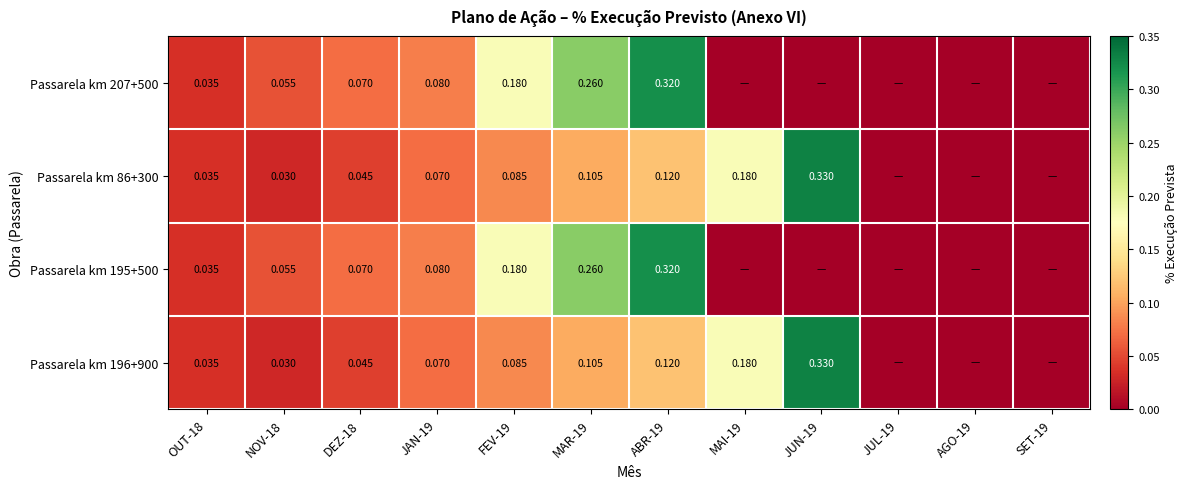

Is the value of Passarela km 86+300 at JAN-19 greater than the value of Passarela km 207+500 at JAN-19?

No